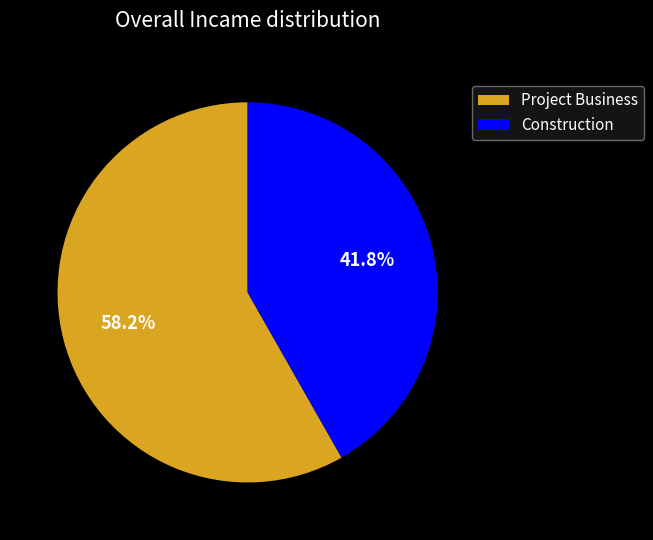

How many segments does this pie chart have?

2